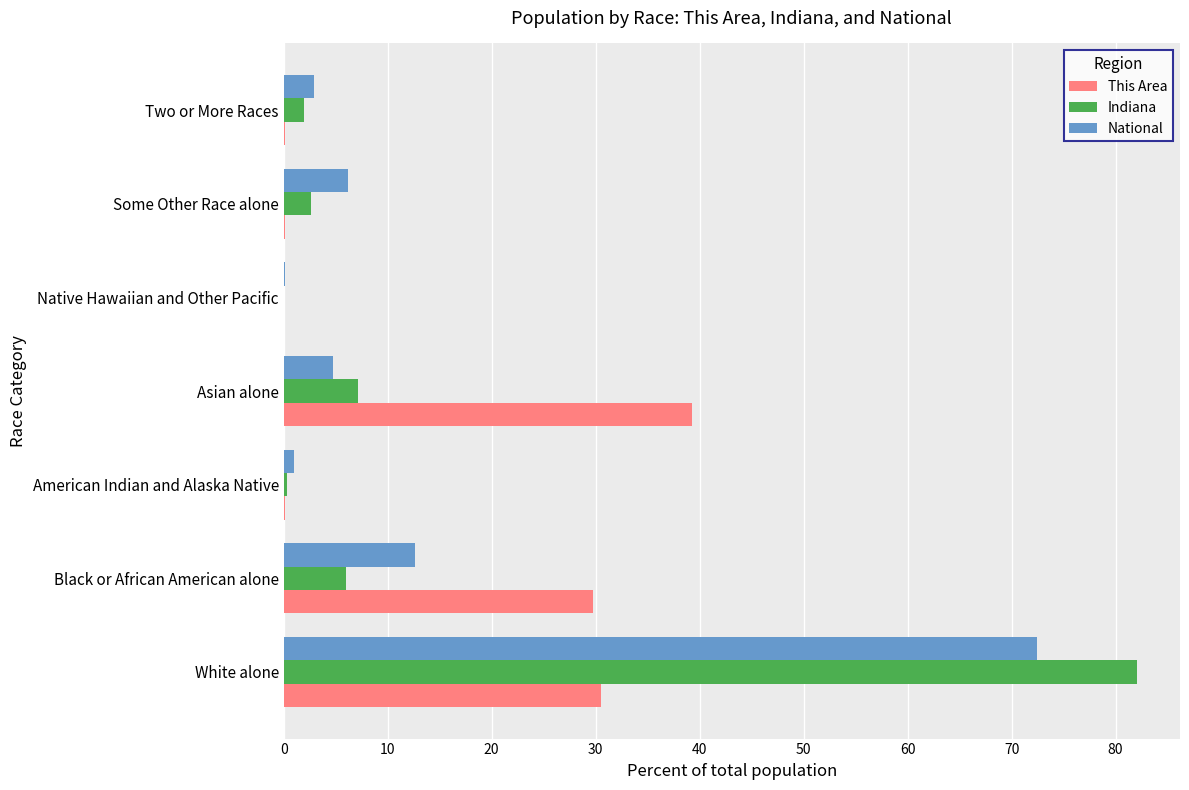

At which category is the sum across all series the highest?

White alone